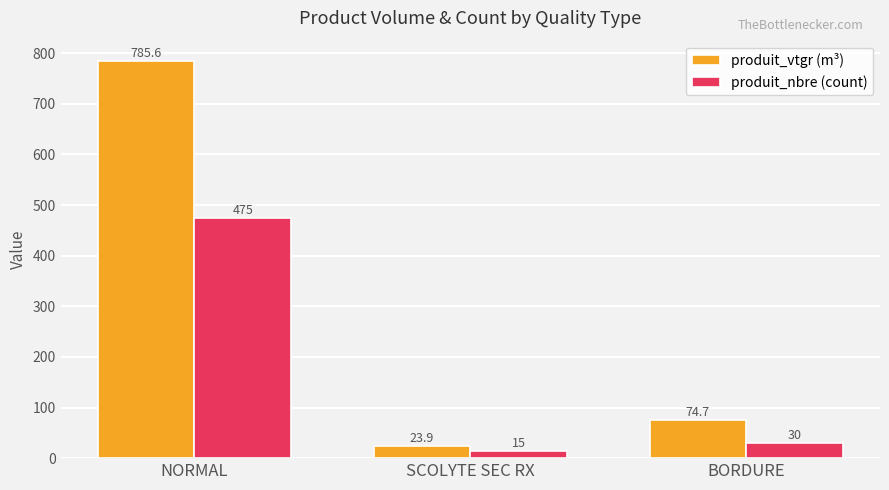

How many bars are there in each group?

2